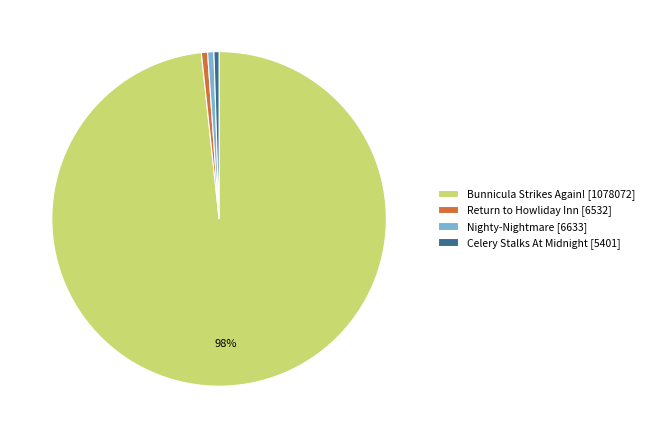

How many segments does this pie chart have?

4